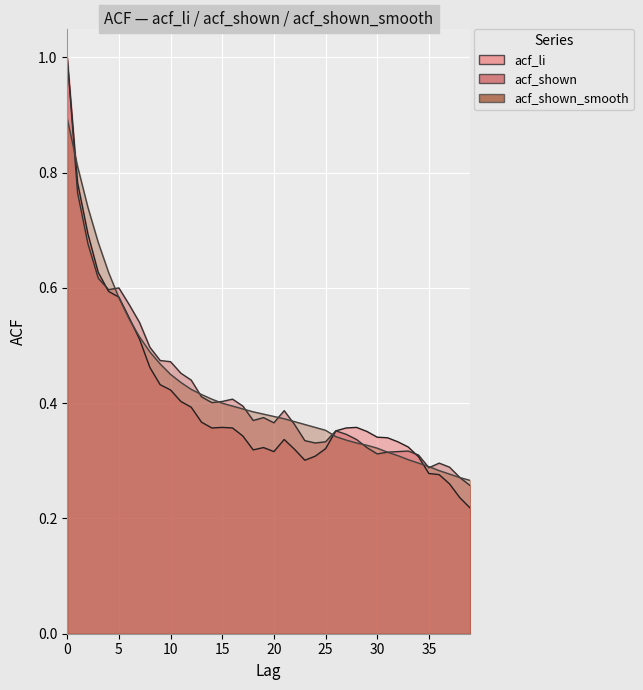

At which category does acf_shown reach its first local valley?

4